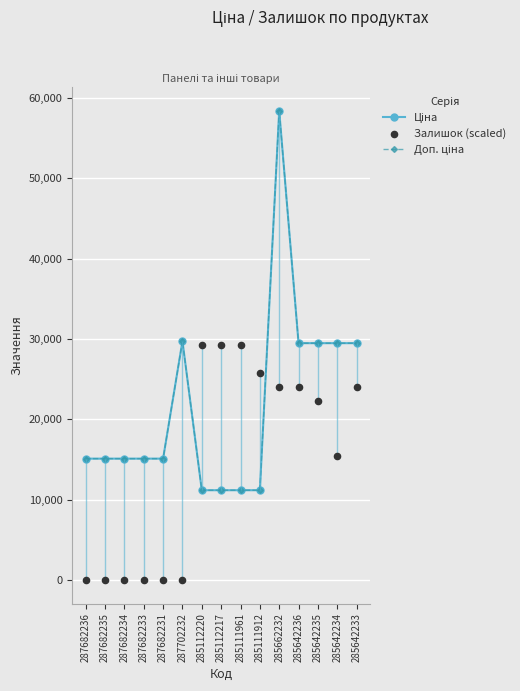

What are all the series names shown in the legend?

Ціна, Доп. ціна, Залишок (scaled)